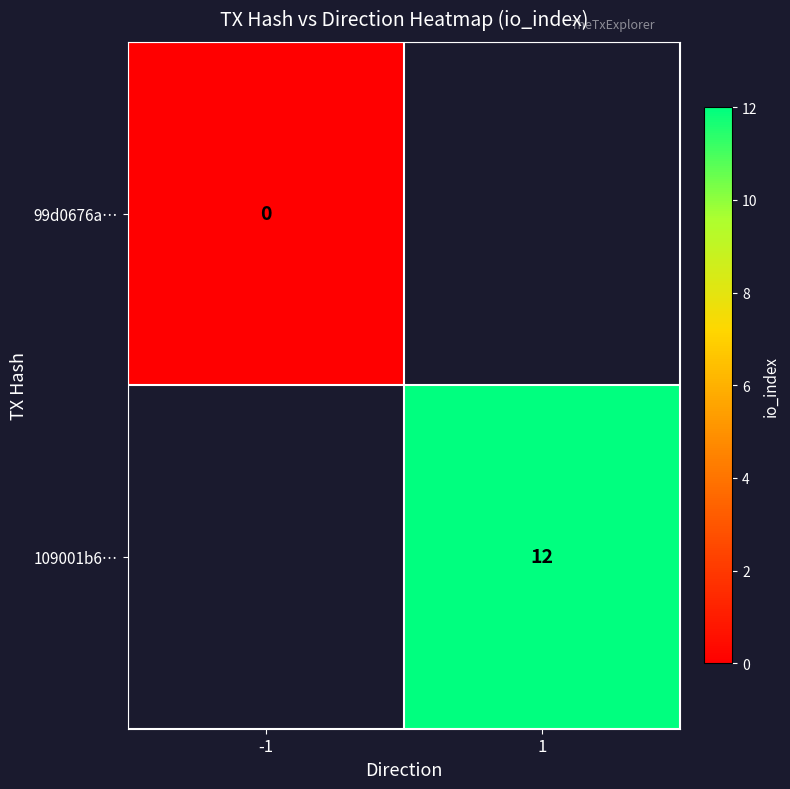

Is it true that 109001b6… equals 18 at 1?

False